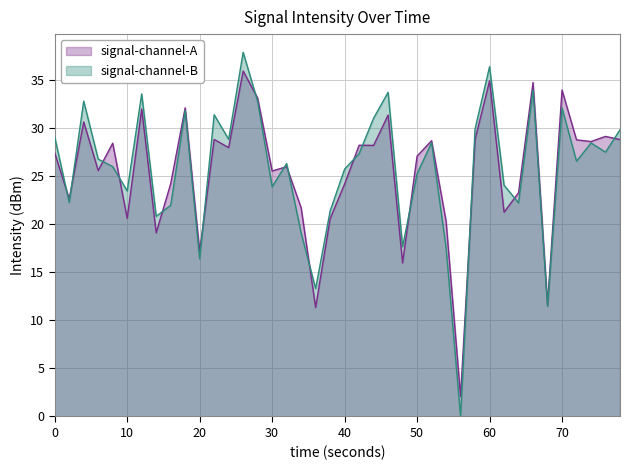

What is the total value across all series at 40?

49.8